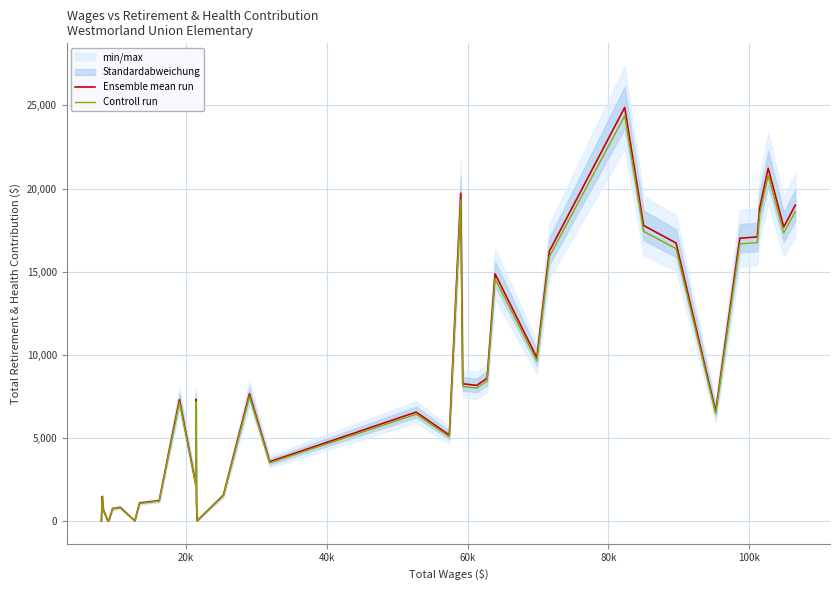

Does the chart display data point markers on the line(s)?

No